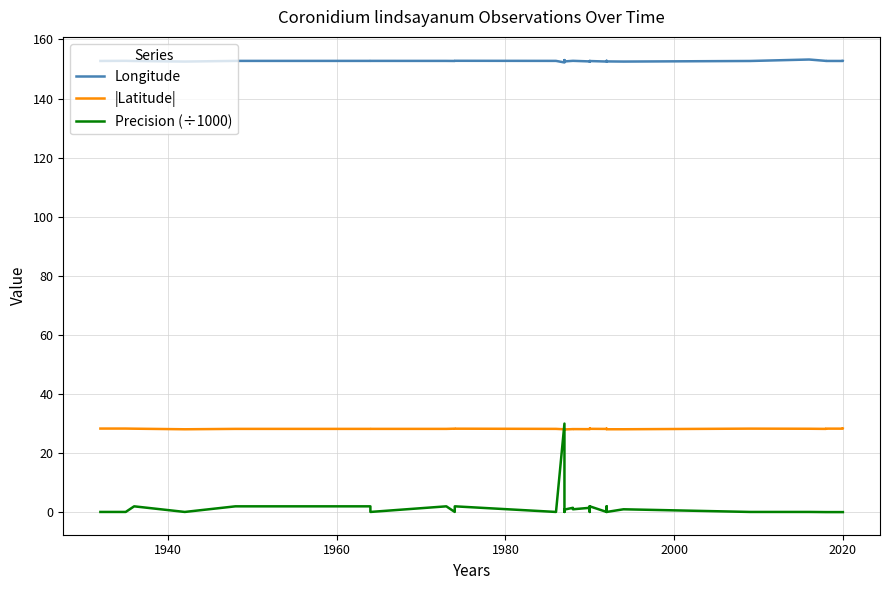

Reading left to right, transcribe all the data shown in this chart.

Longitude: 152.7	152.7	152.7	152.5	152.7	152.7	152.7	152.7	152.7	152.8	152.7	152.2	153.0	152.5	152.8	152.8	152.6	152.5	152.7	152.7	152.5	152.8	152.6	152.5	152.7	153.2	152.7	152.7	152.7	152.7
|Latitude|: 28.3	28.3	28.3	28.1	28.2	28.2	28.2	28.2	28.3	28.3	28.2	28.1	28.0	28.0	28.1	28.1	28.1	28.2	28.3	28.2	28.2	28.3	28.1	28.1	28.3	28.3	28.2	28.3	28.3	28.3
Precision (÷1000): 0.1	0.1	2.0	0.1	2.0	2.0	0.1	2.0	0.1	2.0	0.1	30.0	0.1	0.9	1.5	1.0	1.5	2.0	0.1	2.0	0.1	2.0	0.1	1.0	0.1	0.1	0.1	0.1	0.1	0.1